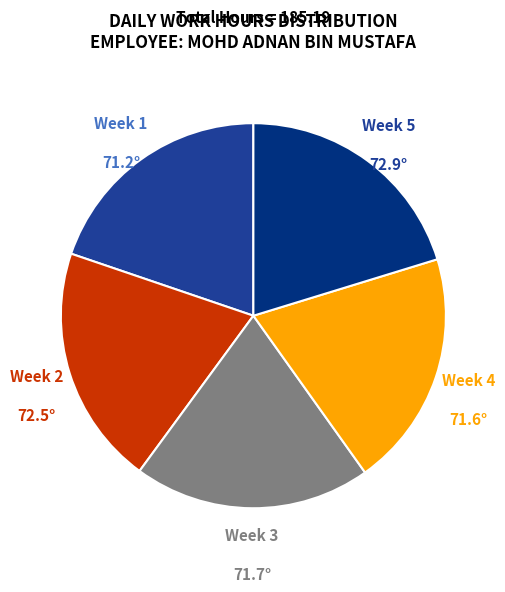

Is there a majority slice in this chart?

No